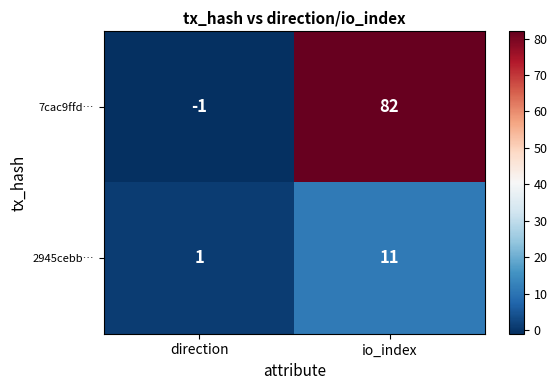

How many series are shown in this chart?

2